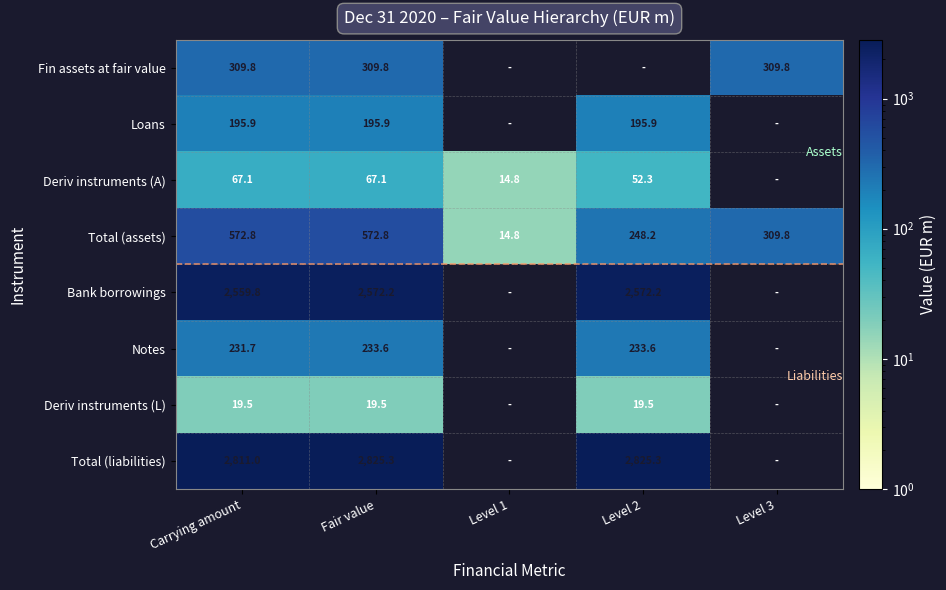

What is the difference between the second highest and second lowest values in the Total (assets) series?

324.6